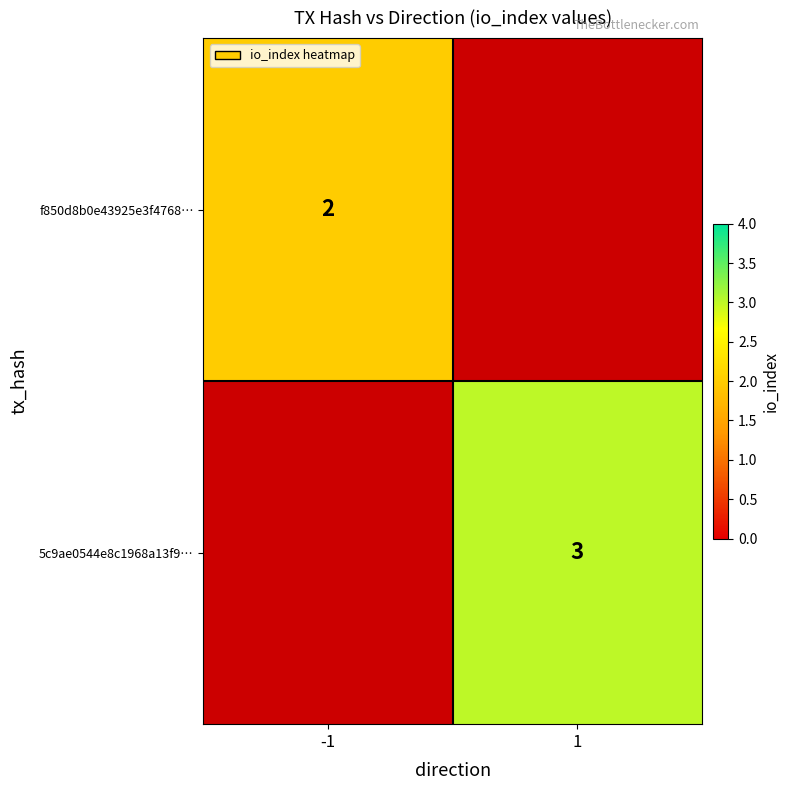

True or false: f850d8b0e43925e3f4768… has a value of 2 at -1.

True